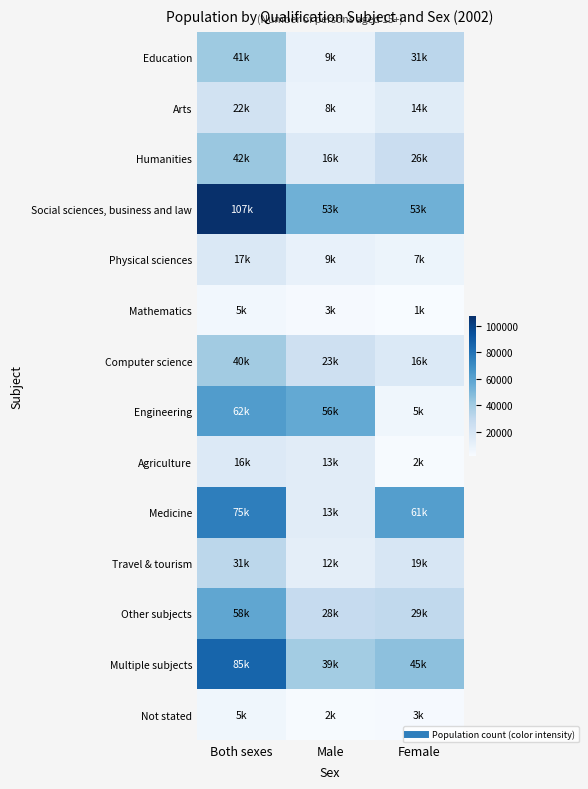

At Male, list the series in order from smallest to largest.

Not stated, Mathematics, Arts, Physical sciences, Education, Travel & tourism, Agriculture, Medicine, Humanities, Computer science, Other subjects, Multiple subjects, Social sciences, business and law, Engineering